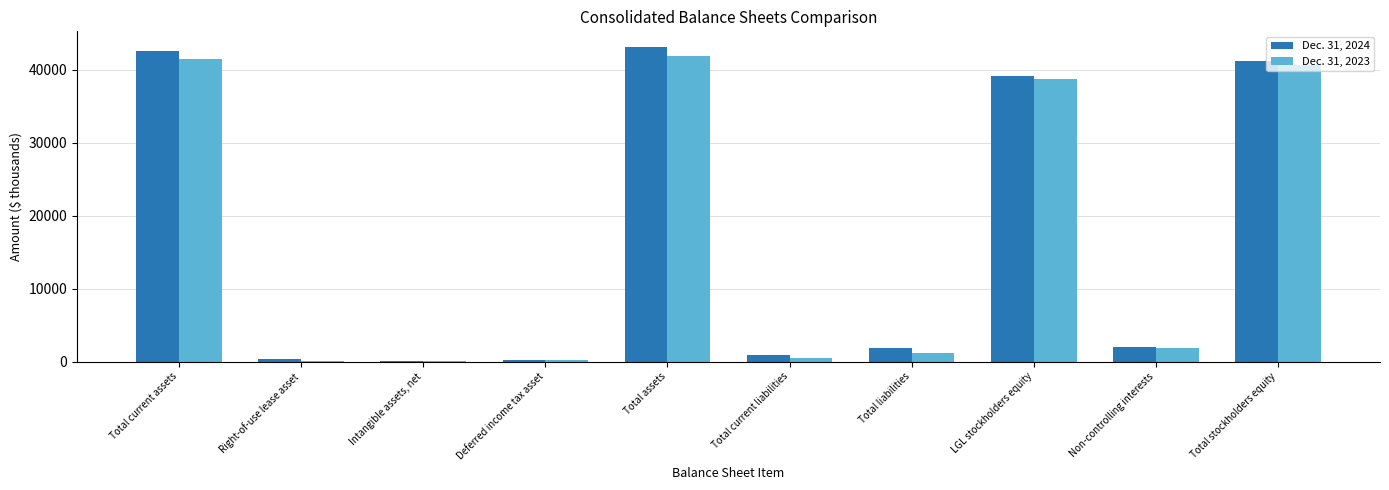

The Dec. 31, 2024 series shows 42642 at Total current assets. True or false?

True